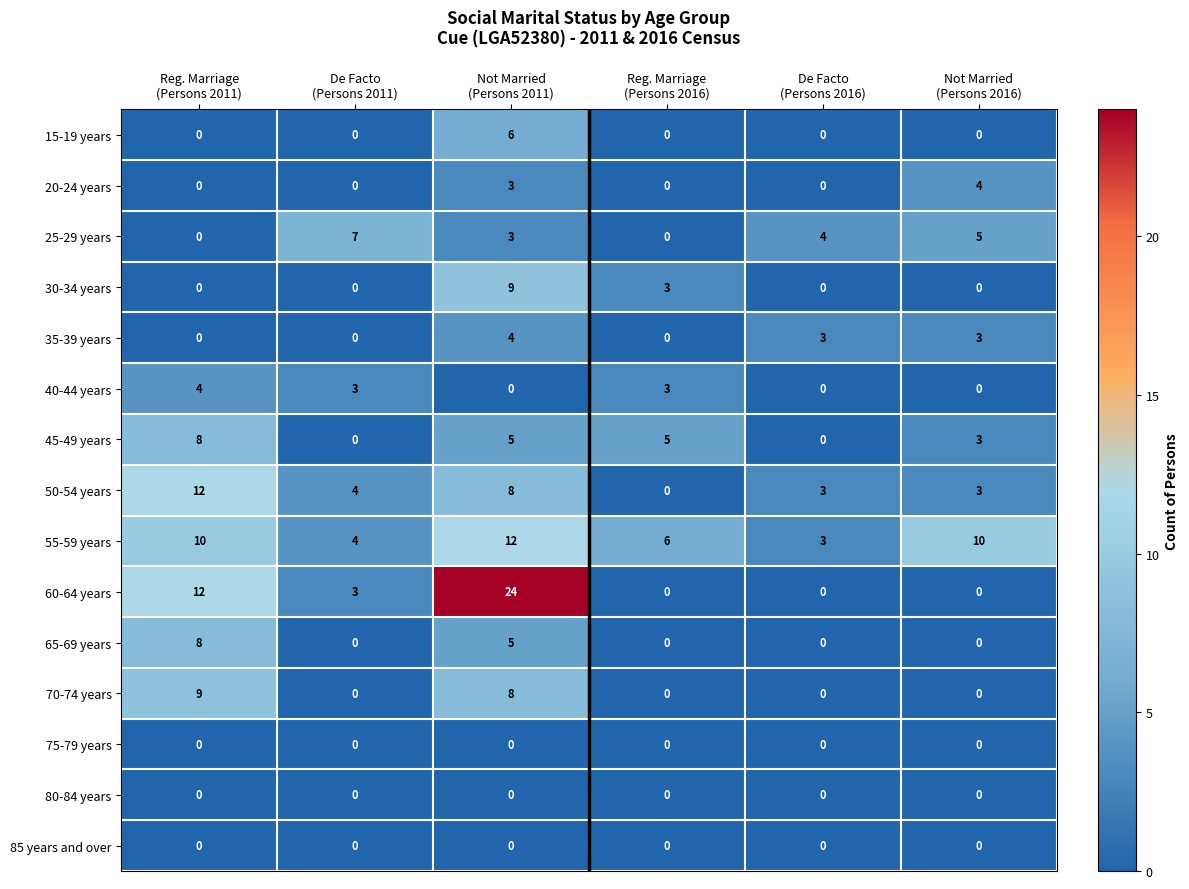

Count the 20-24 years values in the range 0 to 3.

5